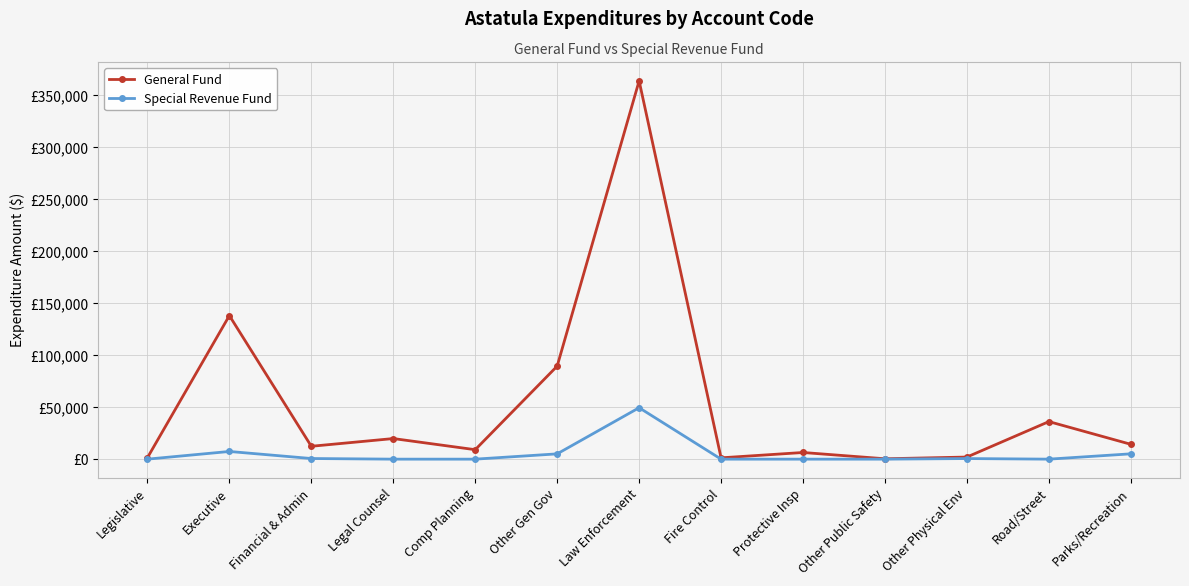

Rank the series by their maximum value, from highest to lowest.

General Fund, Special Revenue Fund